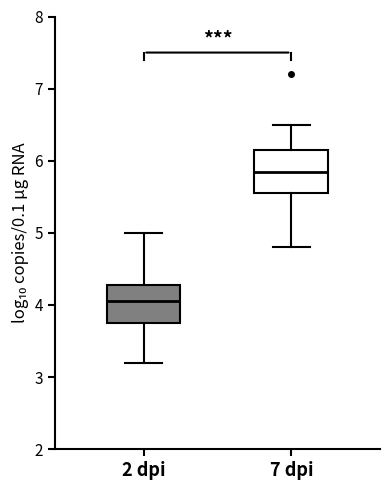

Which box has the lowest median line?

2 dpi